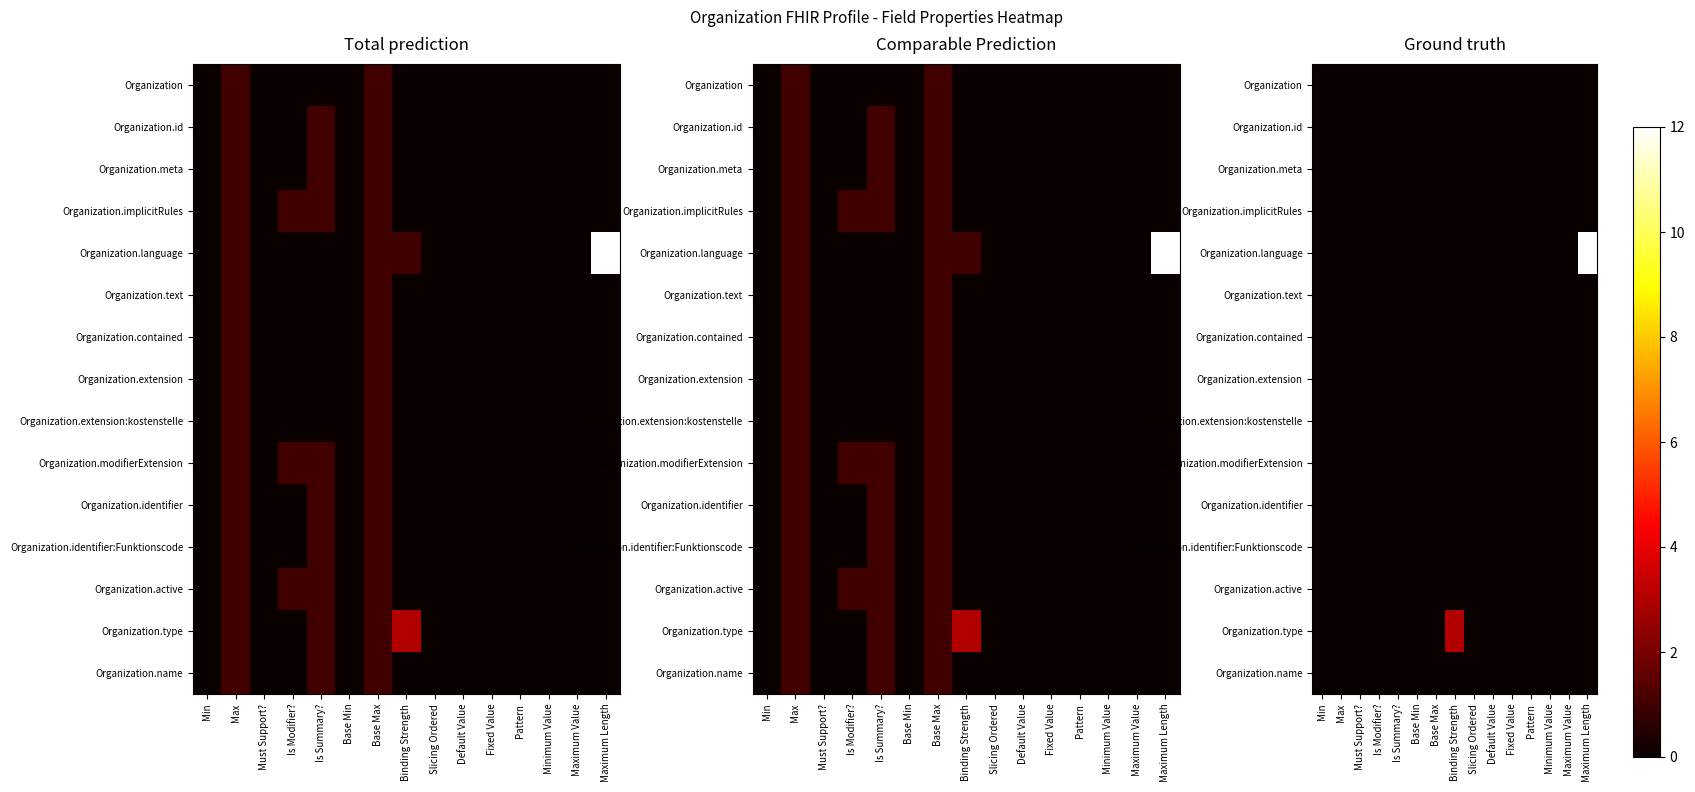

Which has a higher value, Min or Is Summary??

Min